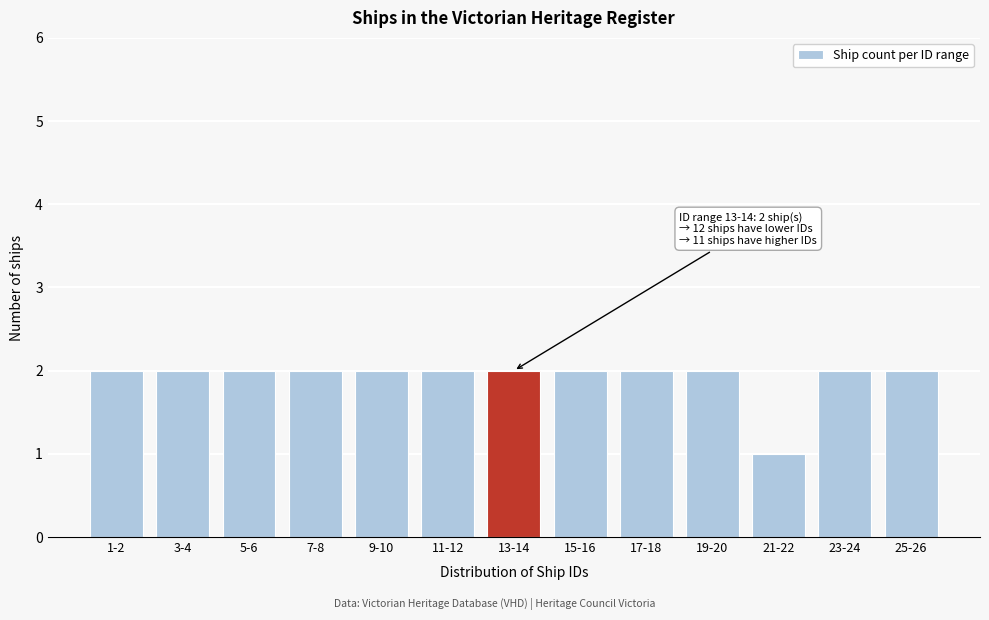

Reading left to right, extract all data points from this chart.

2	2	2	2	2	2	2	2	2	2	1	2	2